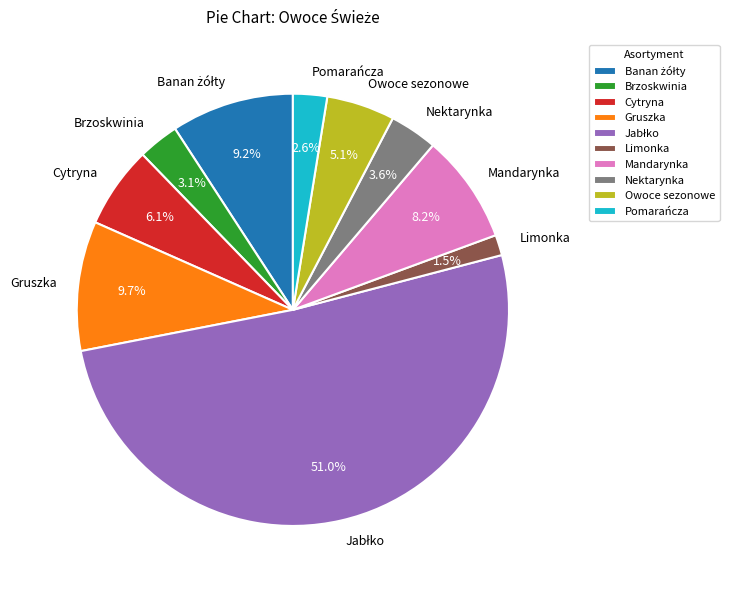

True or false: Pomarańcza accounts for 3% of the total.

True